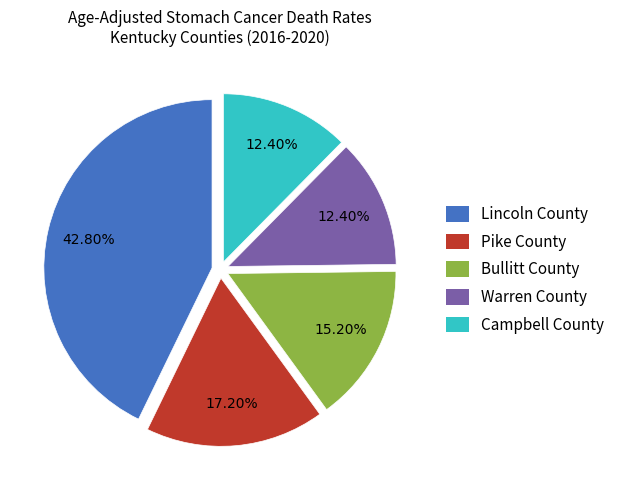

Which category has the biggest portion of the pie?

Lincoln County